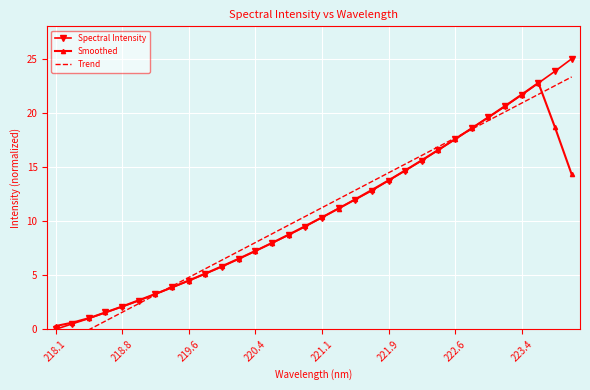

At which label does Spectral Intensity first exceed 10?

221.1